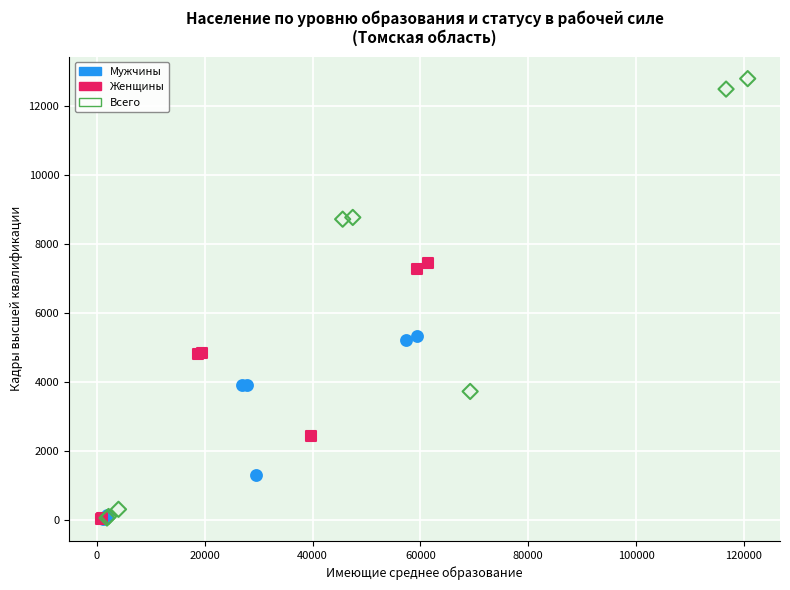

What are all the series names shown in the legend?

Мужчины, Женщины, Всего